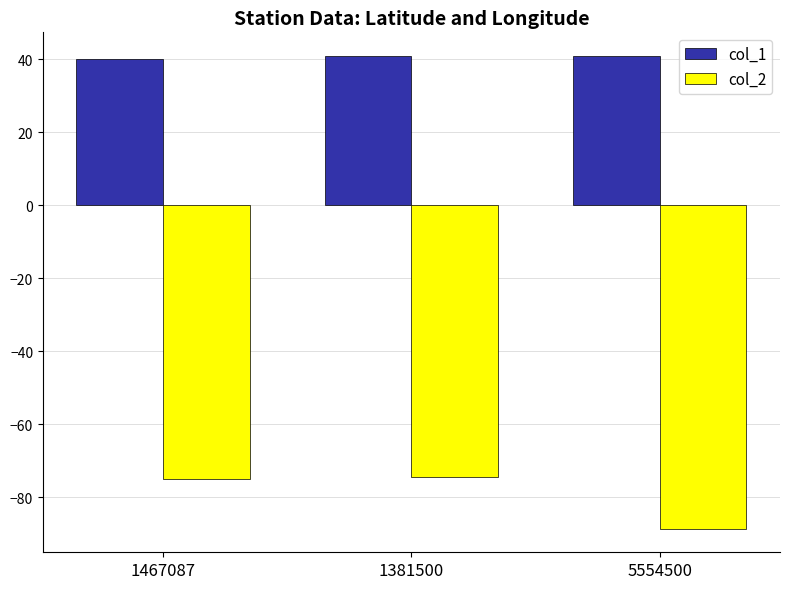

How many bars are there in each group?

2